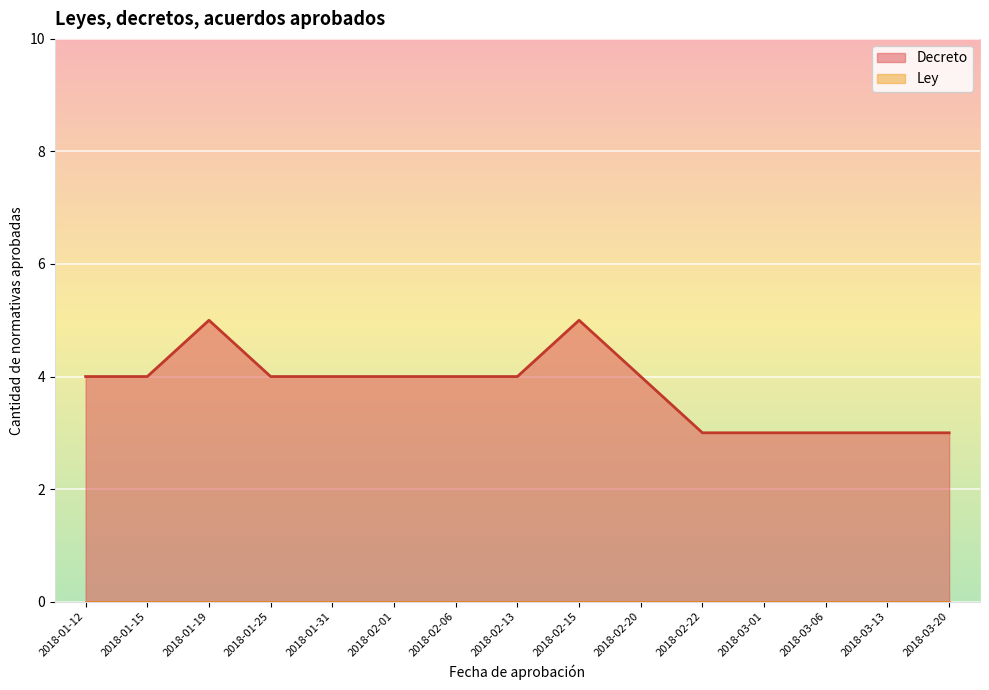

Which series changed the most between 2018-01-25 and 2018-01-31?

Decreto